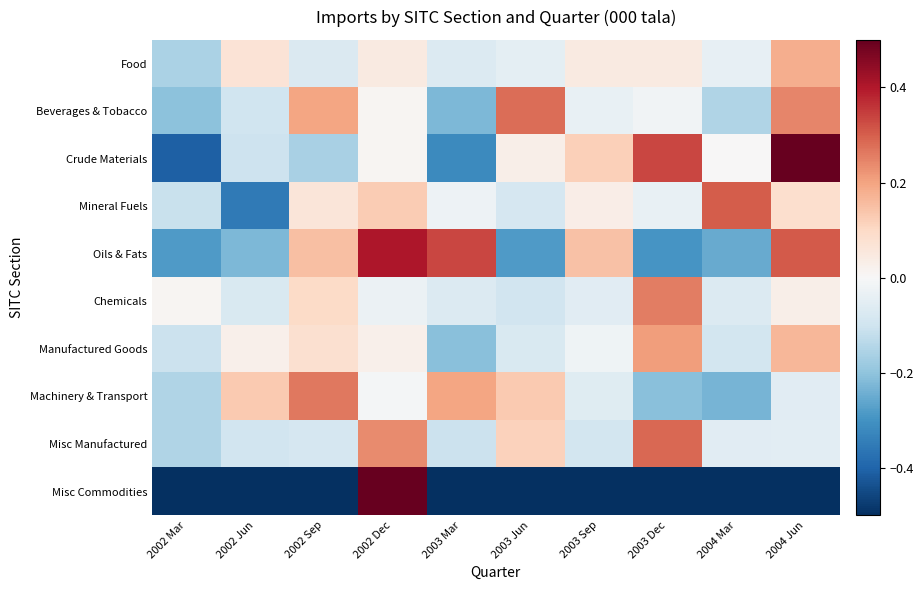

Reading right to left, what are all the values shown in this chart?

Food: 2004 Jun=0.2	2004 Mar=-0.0	2003 Dec=0.0	2003 Sep=0.0	2003 Jun=-0.0	2003 Mar=-0.1	2002 Dec=0.0	2002 Sep=-0.1	2002 Jun=0.1	2002 Mar=-0.2
Beverages & Tobacco: 2004 Jun=0.2	2004 Mar=-0.2	2003 Dec=-0.0	2003 Sep=-0.0	2003 Jun=0.3	2003 Mar=-0.2	2002 Dec=0.0	2002 Sep=0.2	2002 Jun=-0.1	2002 Mar=-0.2
Crude Materials: 2004 Jun=0.5	2004 Mar=0.0	2003 Dec=0.3	2003 Sep=0.1	2003 Jun=0.0	2003 Mar=-0.3	2002 Dec=0.0	2002 Sep=-0.2	2002 Jun=-0.1	2002 Mar=-0.4
Mineral Fuels: 2004 Jun=0.1	2004 Mar=0.3	2003 Dec=-0.0	2003 Sep=0.0	2003 Jun=-0.1	2003 Mar=-0.0	2002 Dec=0.1	2002 Sep=0.1	2002 Jun=-0.4	2002 Mar=-0.1
Oils & Fats: 2004 Jun=0.3	2004 Mar=-0.3	2003 Dec=-0.3	2003 Sep=0.1	2003 Jun=-0.3	2003 Mar=0.3	2002 Dec=0.4	2002 Sep=0.1	2002 Jun=-0.2	2002 Mar=-0.3
Chemicals: 2004 Jun=0.0	2004 Mar=-0.1	2003 Dec=0.3	2003 Sep=-0.1	2003 Jun=-0.1	2003 Mar=-0.1	2002 Dec=-0.0	2002 Sep=0.1	2002 Jun=-0.1	2002 Mar=0.0
Manufactured Goods: 2004 Jun=0.2	2004 Mar=-0.1	2003 Dec=0.2	2003 Sep=-0.0	2003 Jun=-0.1	2003 Mar=-0.2	2002 Dec=0.0	2002 Sep=0.1	2002 Jun=0.0	2002 Mar=-0.1
Machinery & Transport: 2004 Jun=-0.1	2004 Mar=-0.2	2003 Dec=-0.2	2003 Sep=-0.1	2003 Jun=0.1	2003 Mar=0.2	2002 Dec=-0.0	2002 Sep=0.3	2002 Jun=0.1	2002 Mar=-0.2
Misc Manufactured: 2004 Jun=-0.1	2004 Mar=-0.1	2003 Dec=0.3	2003 Sep=-0.1	2003 Jun=0.1	2003 Mar=-0.1	2002 Dec=0.2	2002 Sep=-0.1	2002 Jun=-0.1	2002 Mar=-0.2
Misc Commodities: 2004 Jun=-1.0	2004 Mar=-1.0	2003 Dec=-1.0	2003 Sep=-0.9	2003 Jun=-1.0	2003 Mar=-1.0	2002 Dec=8.9	2002 Sep=-1.0	2002 Jun=-1.0	2002 Mar=-1.0